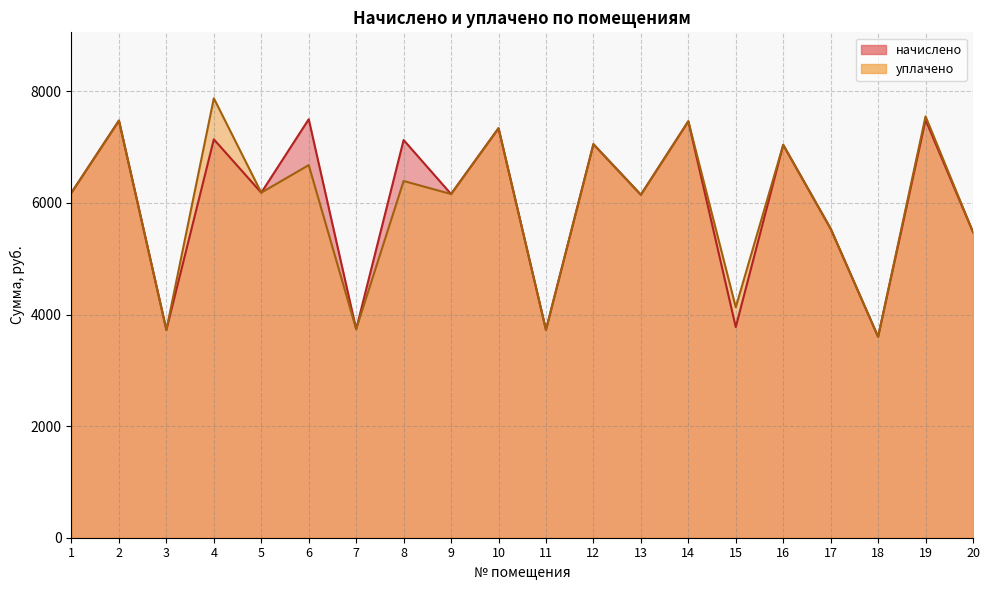

Read the уплачено value at 20.

5477.2